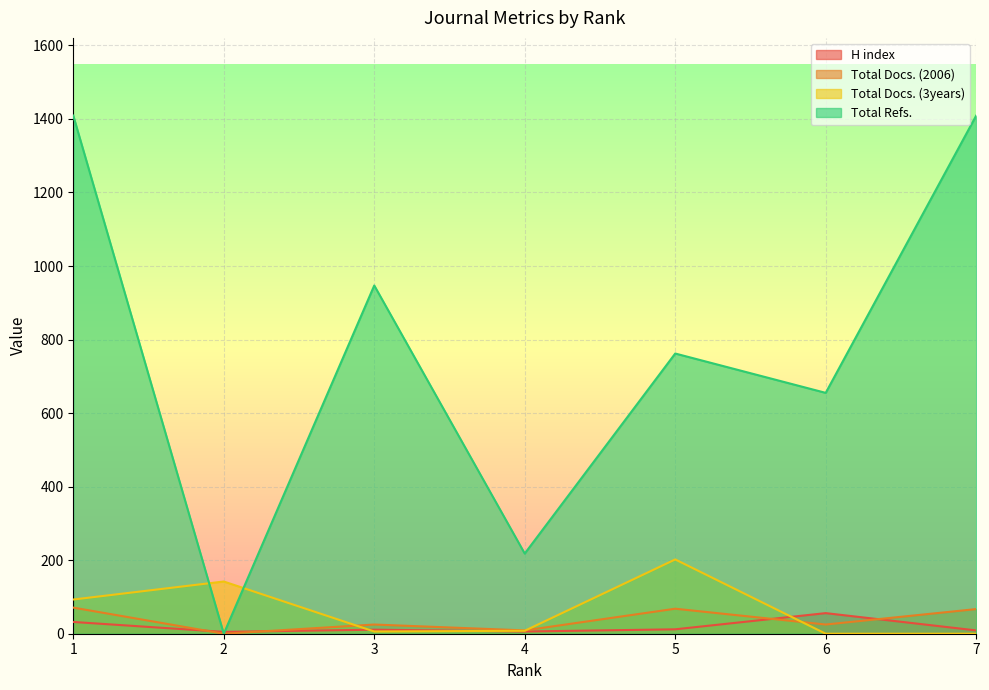

True or false: H index has more than 2 interior local peaks.

False